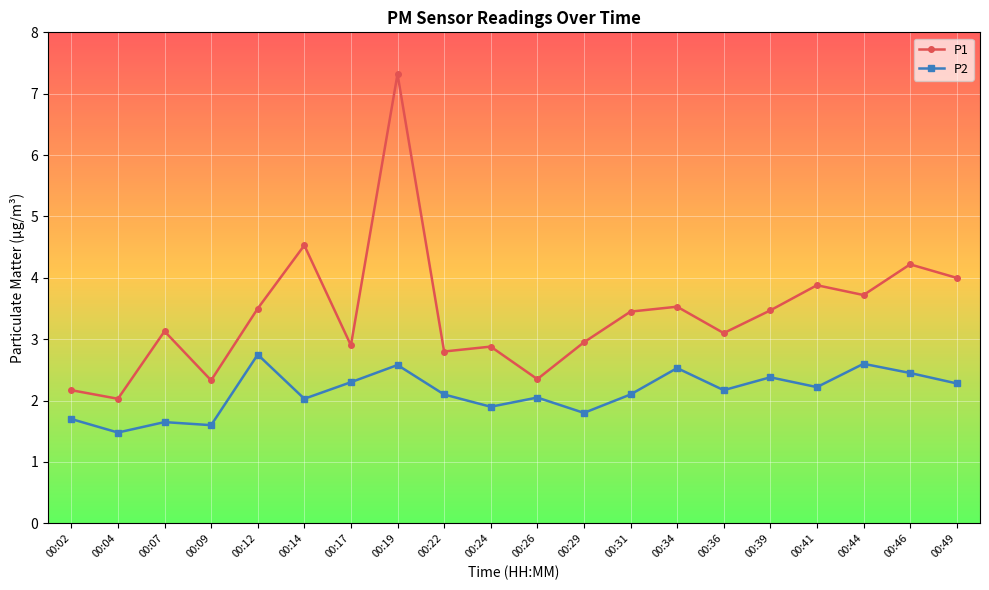

The value of P1 at 00:46 is 6.6. True or false?

False